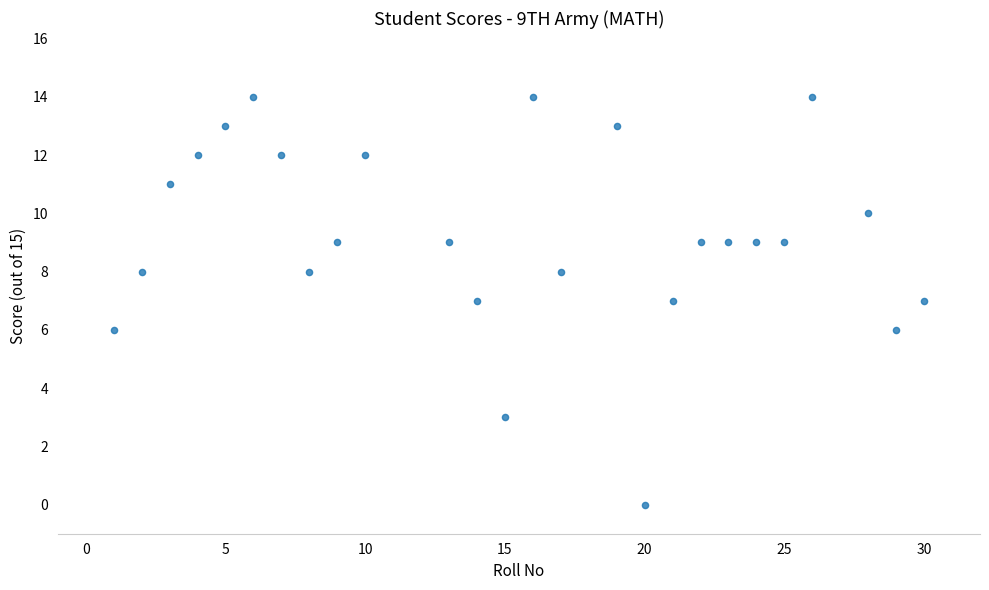

What is the range of Y values (max minus min)?

14